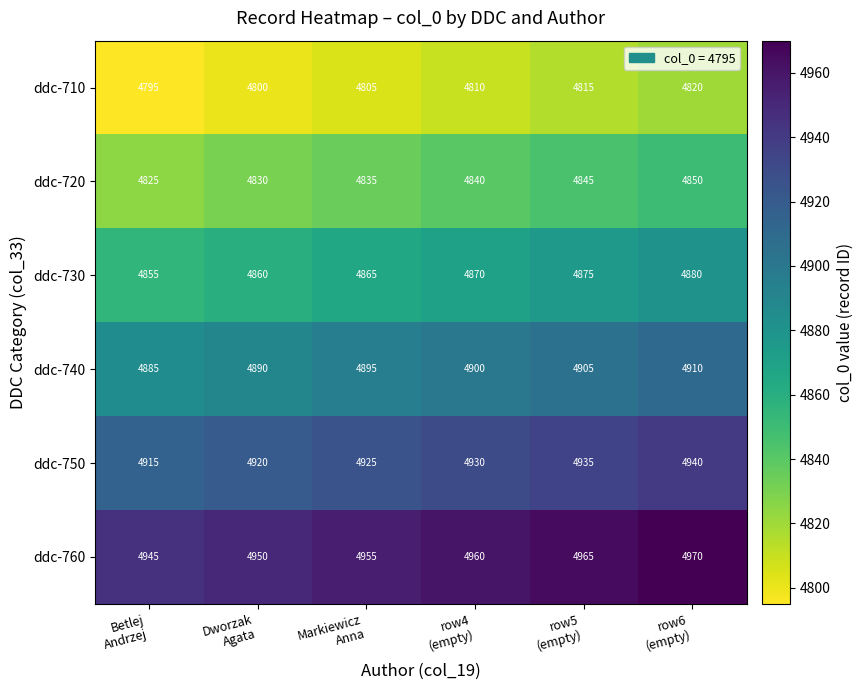

List the series in order of their overall mean, highest first.

ddc-760, ddc-750, ddc-740, ddc-730, ddc-720, ddc-710